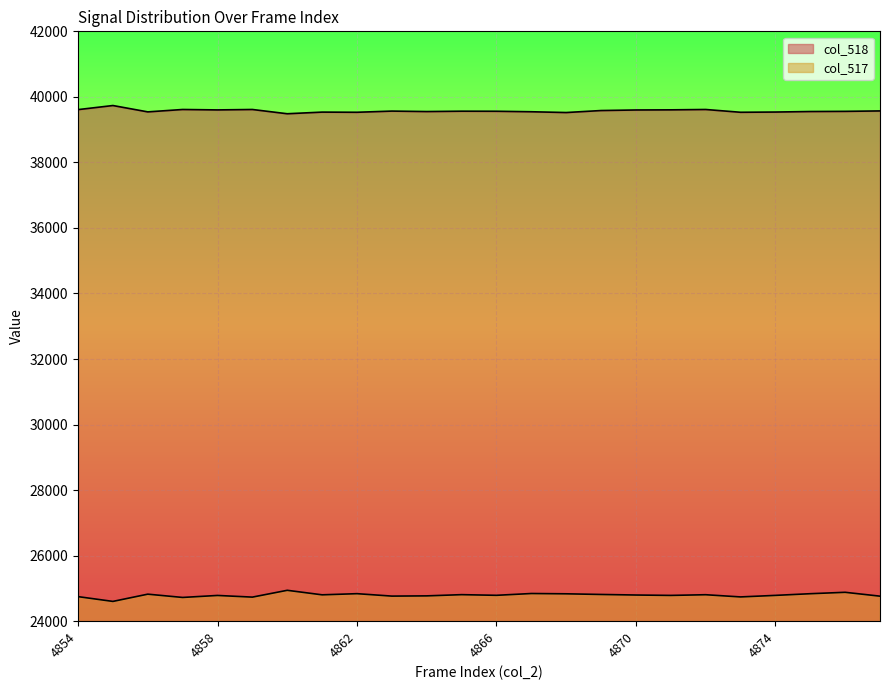

Which series changed the most between 4855 and 4859?

col_517